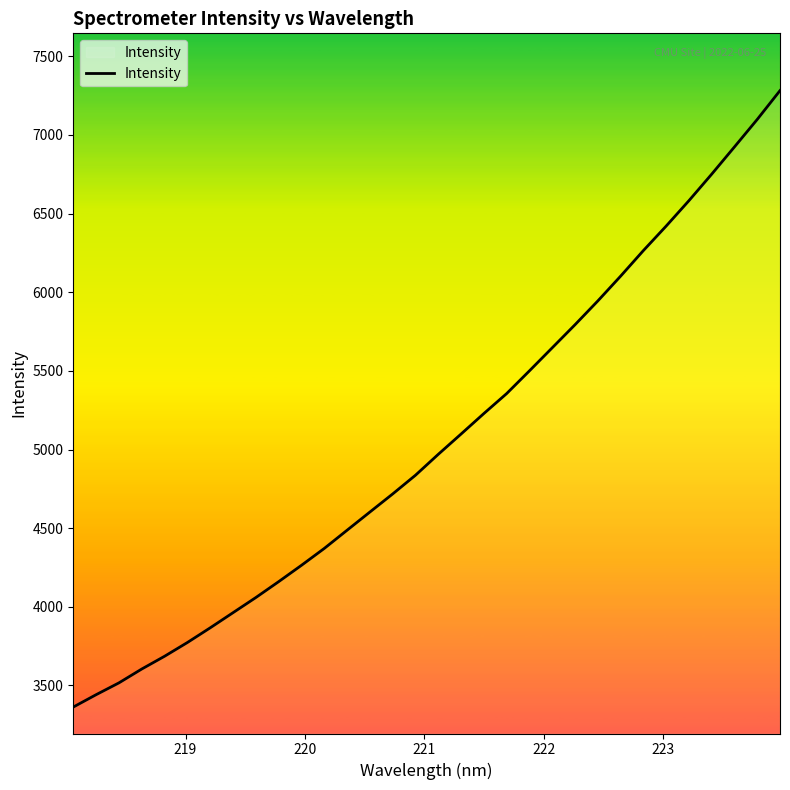

What is the maximum value shown in the chart?

7282.0